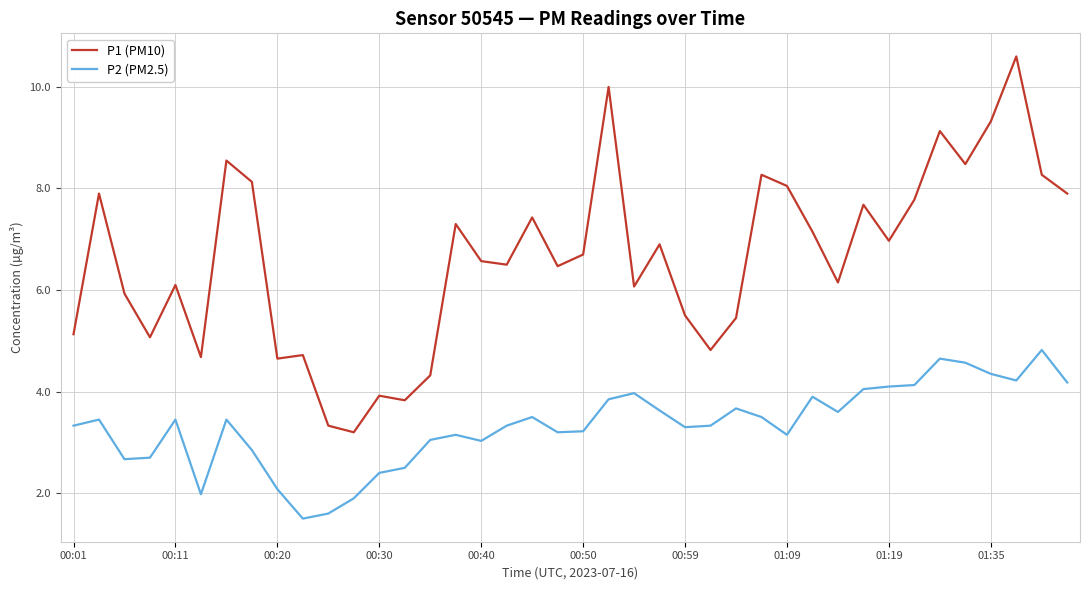

List the series in order of their peak value, lowest first.

P2 (PM2.5), P1 (PM10)